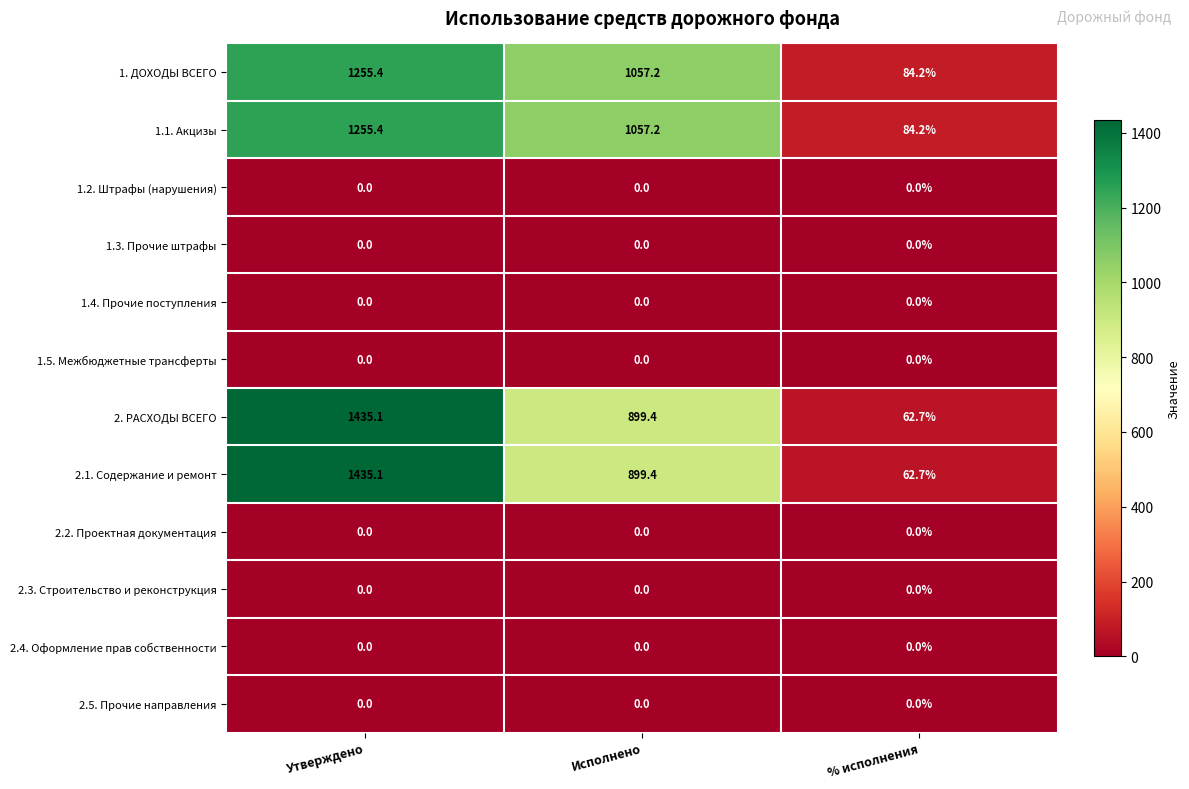

Is the value of 1.4. Прочие поступления at % исполнения greater than the value of 2.1. Содержание и ремонт at Утверждено?

No